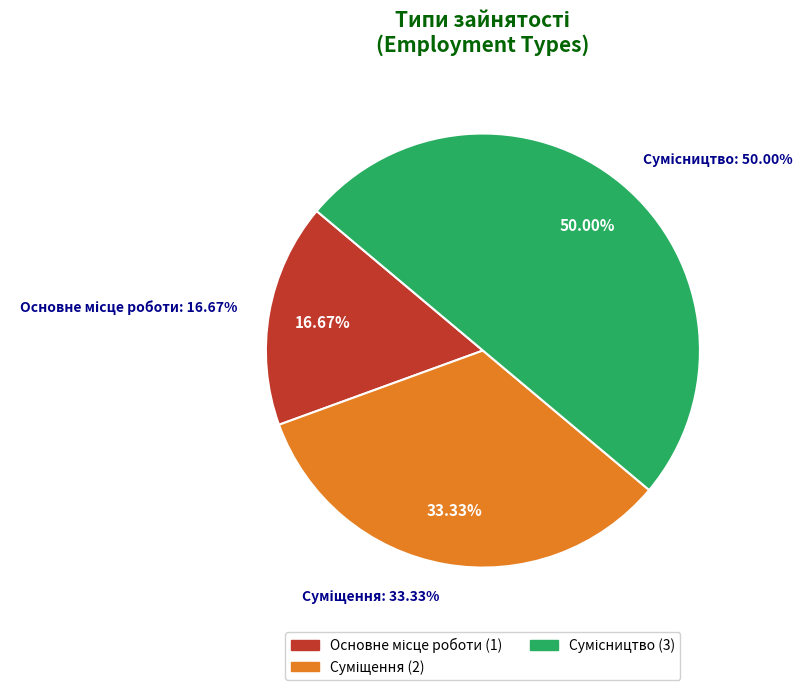

To the nearest percent, what is the combined percentage of Основне місце роботи and Суміщення?

50%